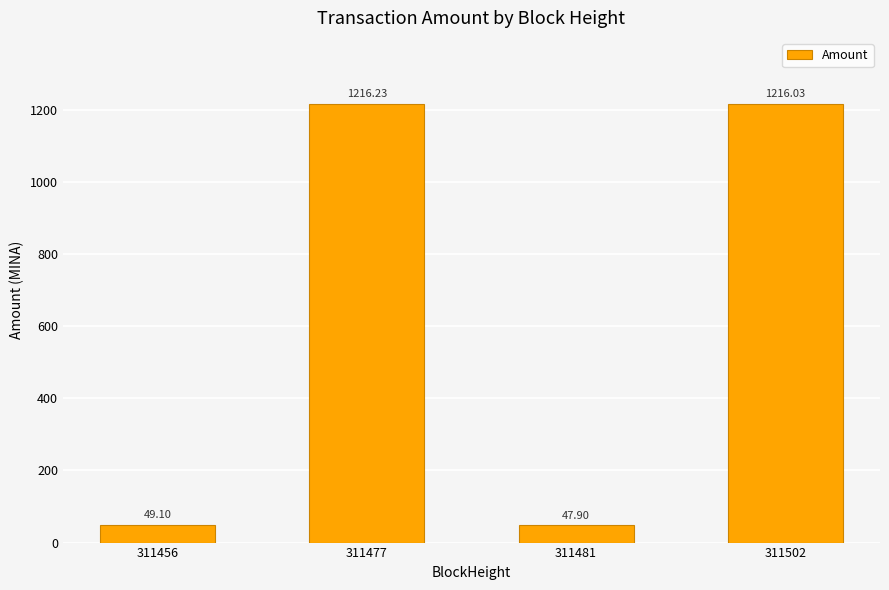

At which category does the chart reach its minimum across all series?

311481